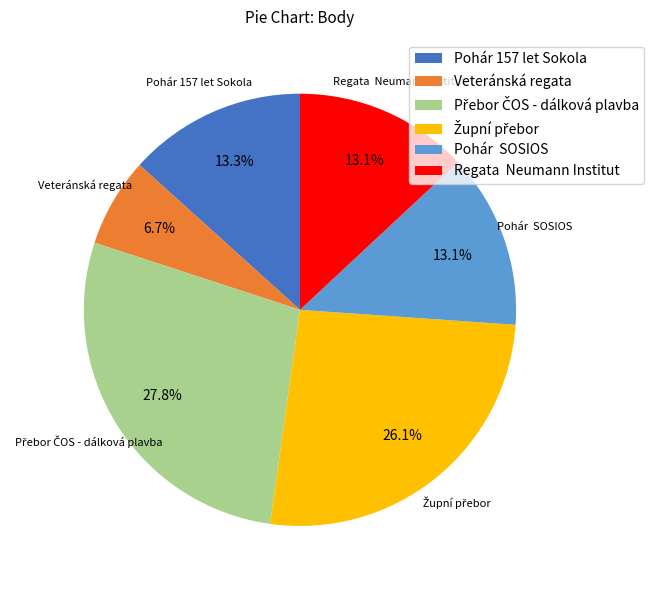

Is Veteránská regata the majority of the pie?

No